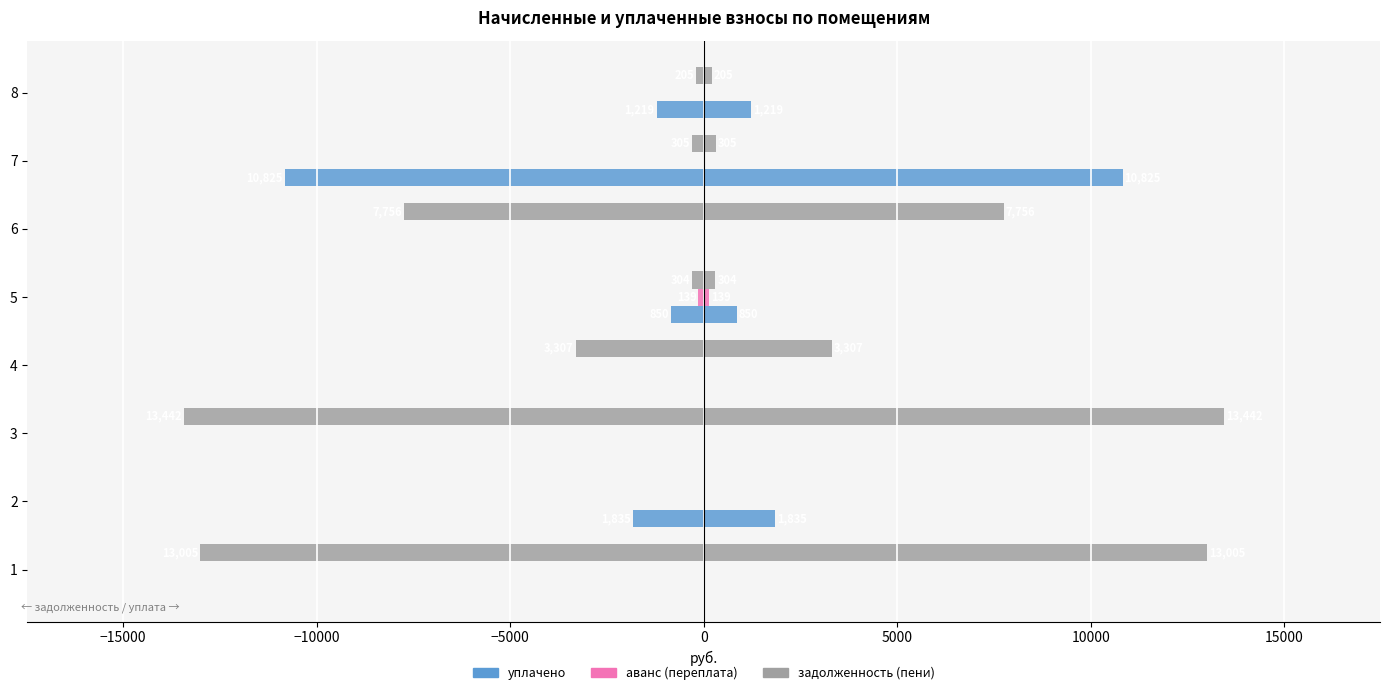

Which series has the widest spread of values?

задолженность (пени)